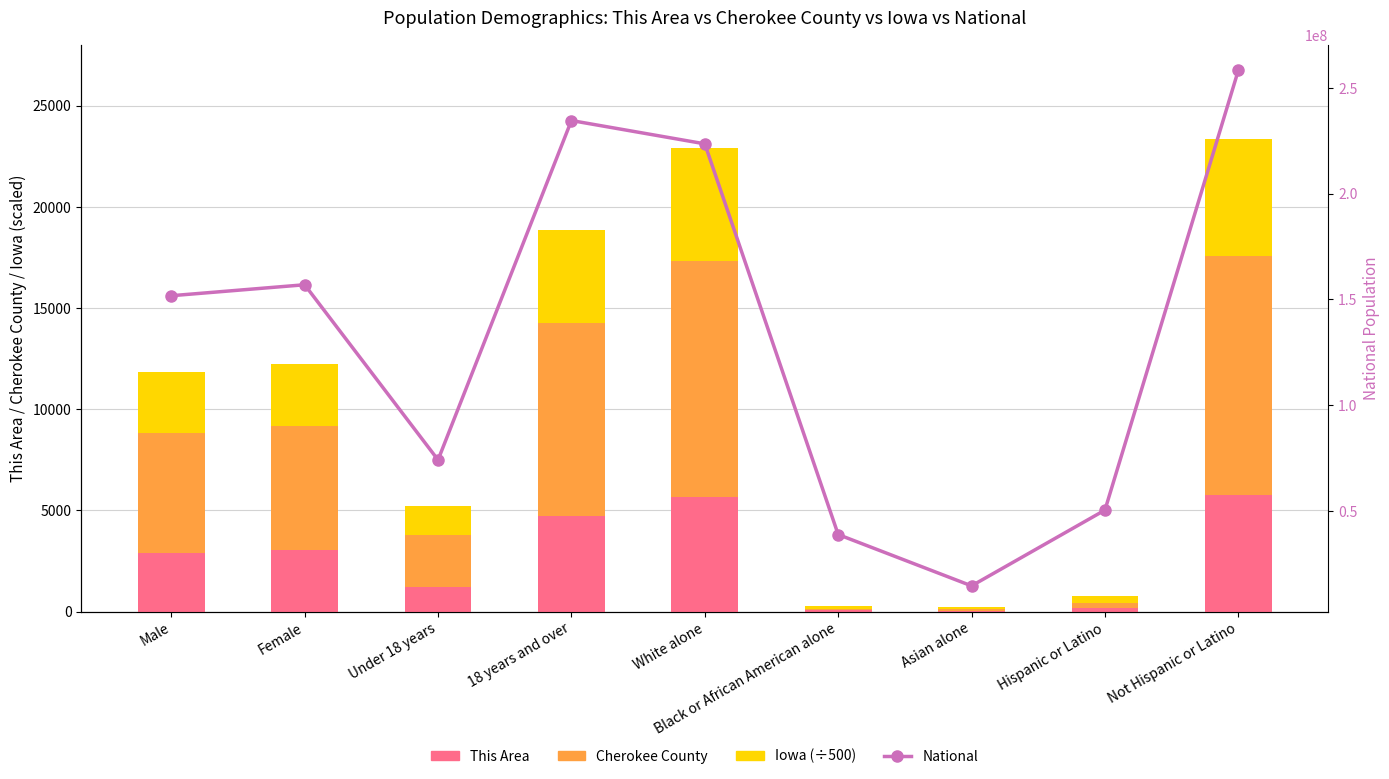

Is it true that Cherokee County equals 9702.5 at Male?

False